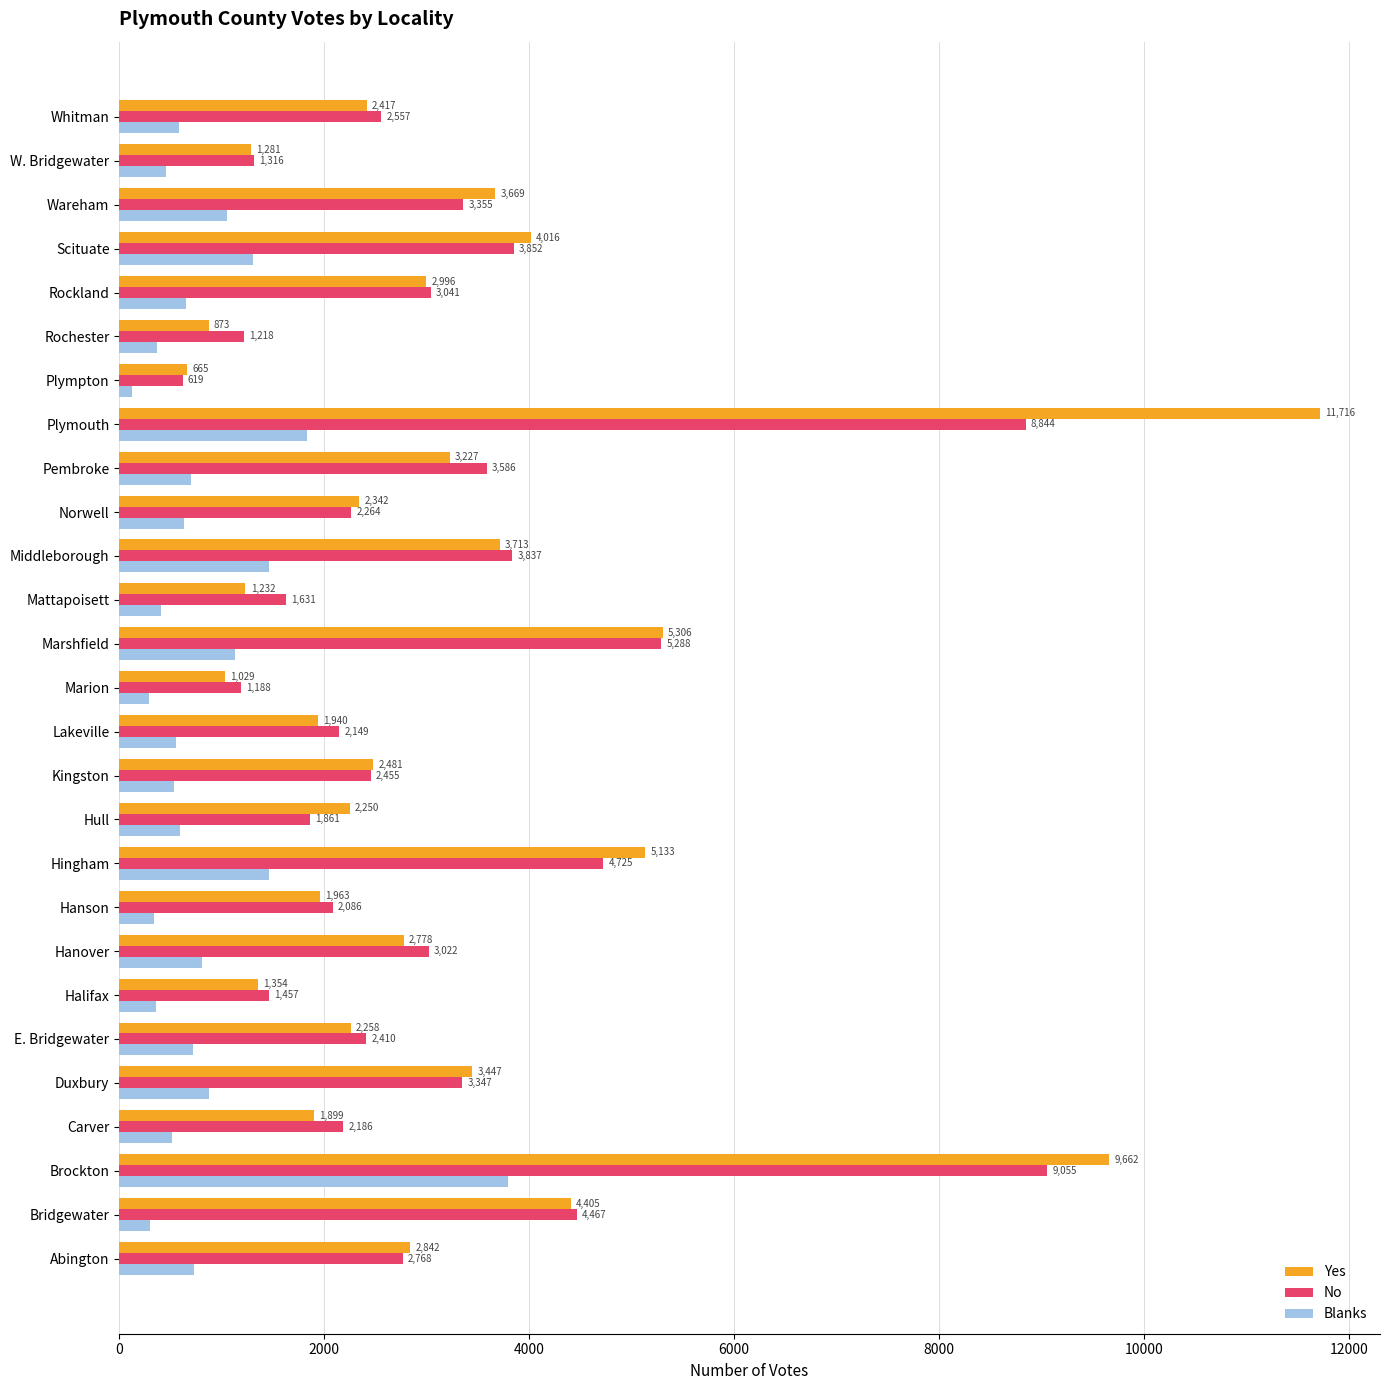

Rank the series by their maximum value, from highest to lowest.

Yes, No, Blanks